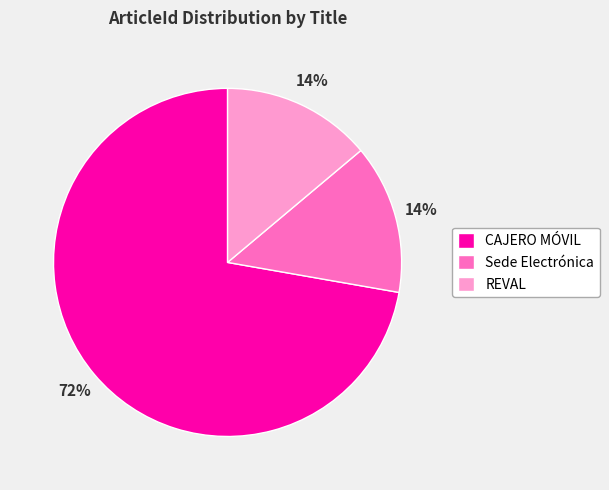

To the nearest percent, what is the combined percentage of CAJERO MÓVIL and Sede Electrónica?

86%